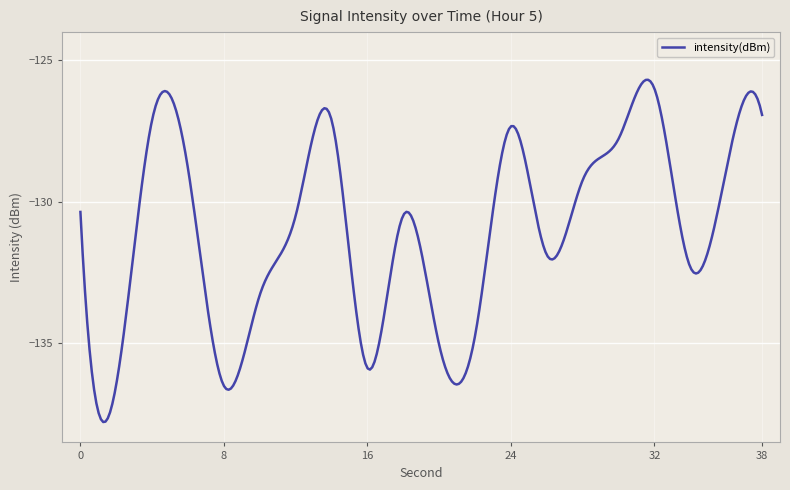

What is the minimum value shown in the chart?

-137.8